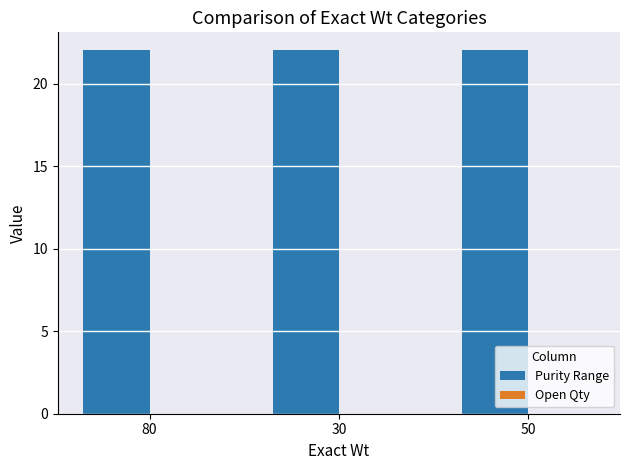

At how many categories does at least one series exceed 3?

3